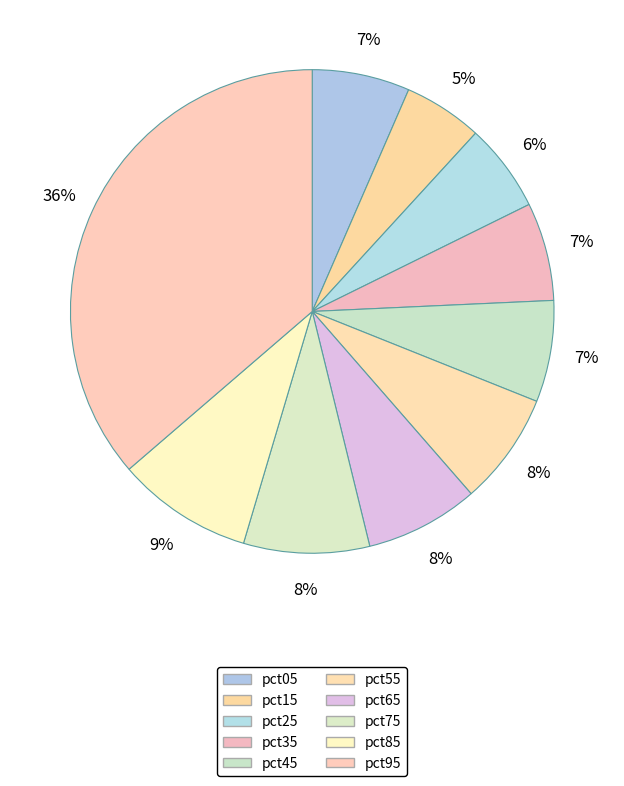

To the nearest percent, what percentage of the pie is pct75?

8%